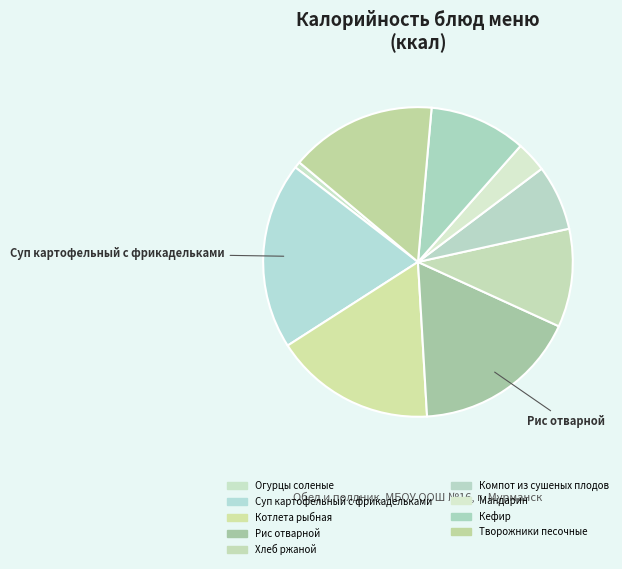

True or false: Суп картофельный с фрикадельками accounts for 32% of the total.

False